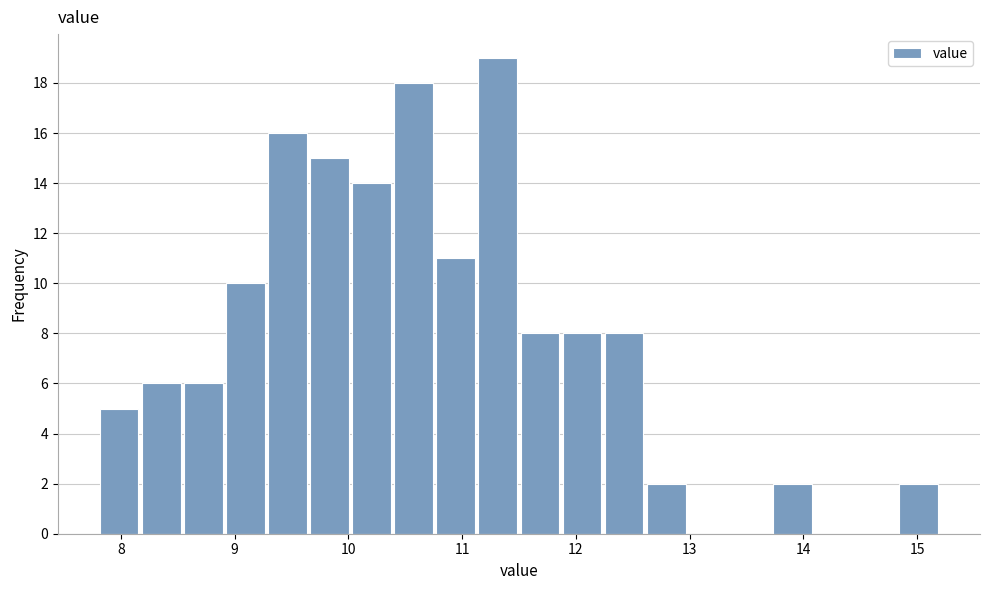

Read against the x-axis, roughly where is the centre of the tallest bar?

11.3